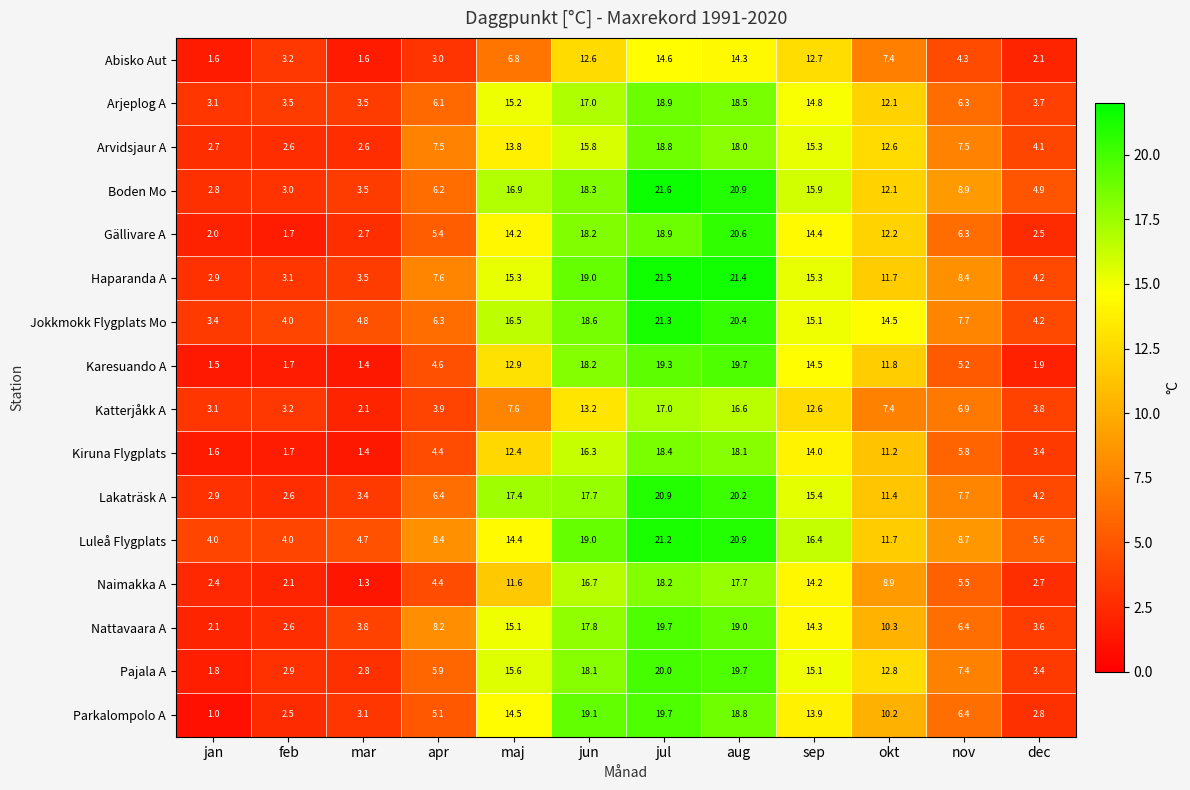

Which series changed the most between apr and sep?

Karesuando A